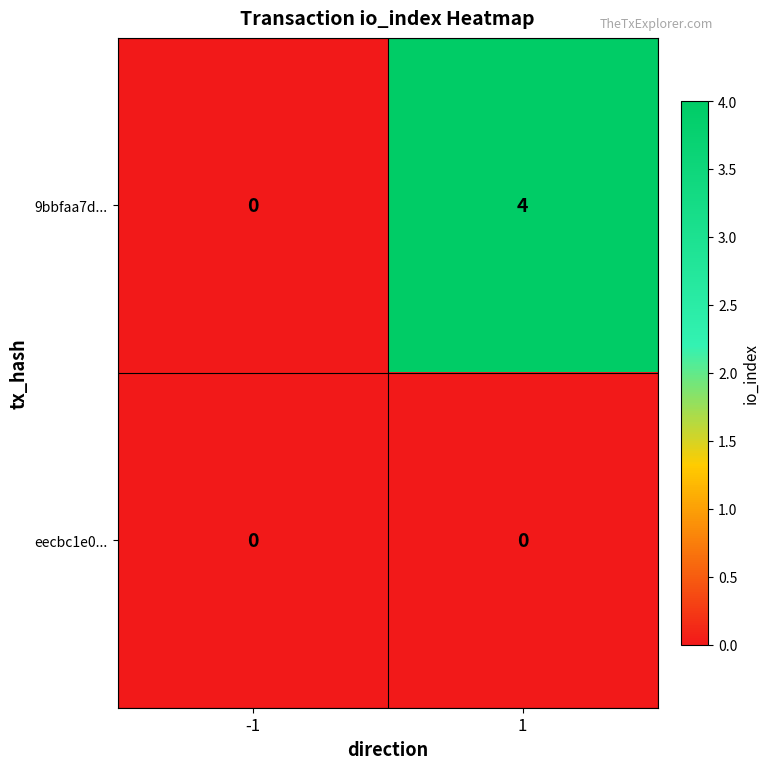

What is the difference between the 9bbfaa7d... values at -1 and 1?

4